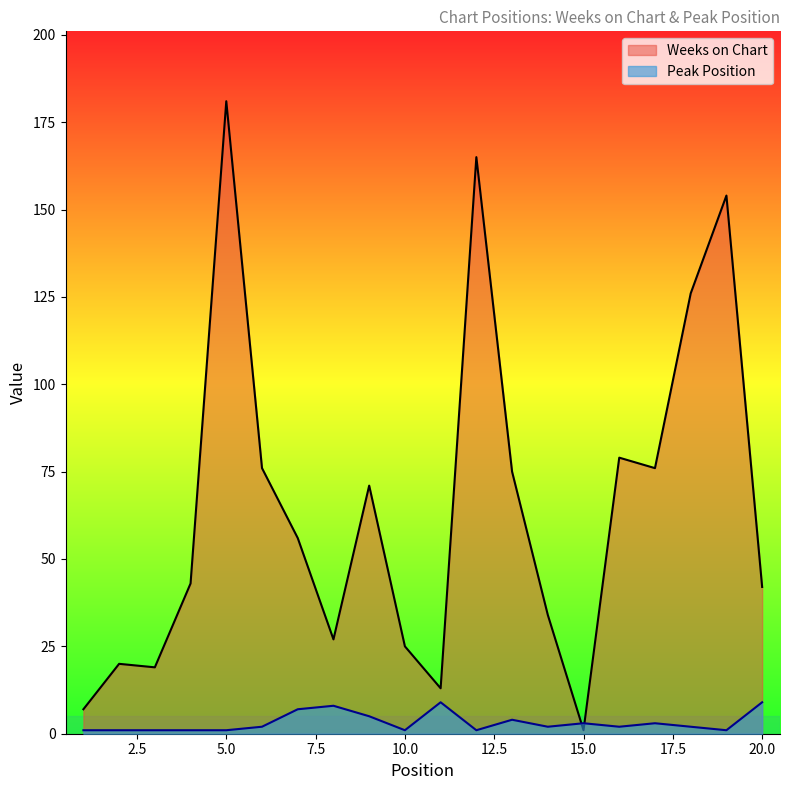

True or false: Peak Position has more than 0 points higher than both neighbors.

True